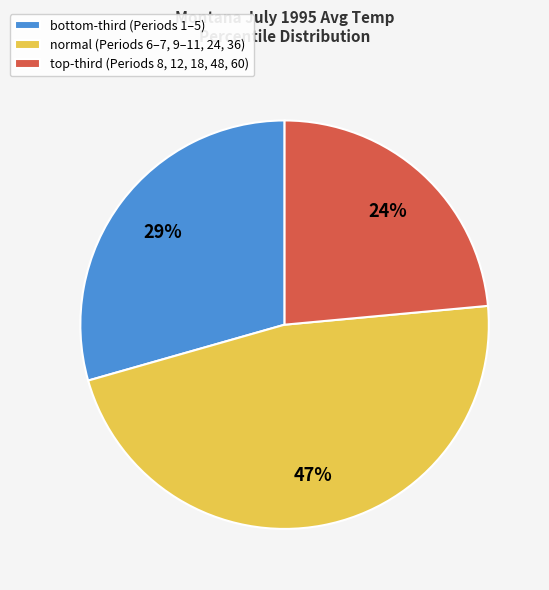

What percentage is the normal slice, to the nearest percent?

47%